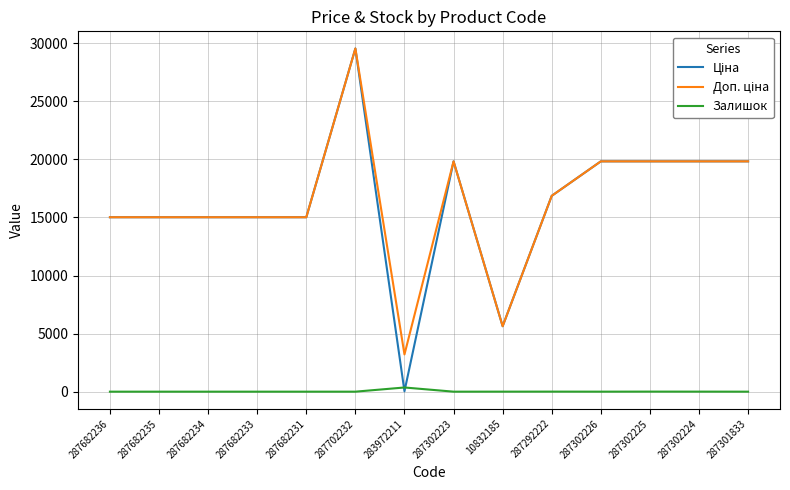

What is the total value across all series at 287682235?

30038.4